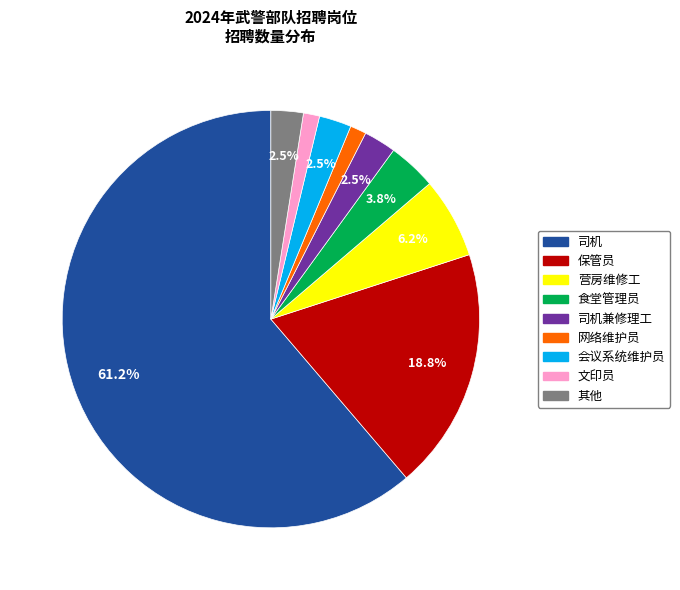

Does any single category account for the majority?

Yes